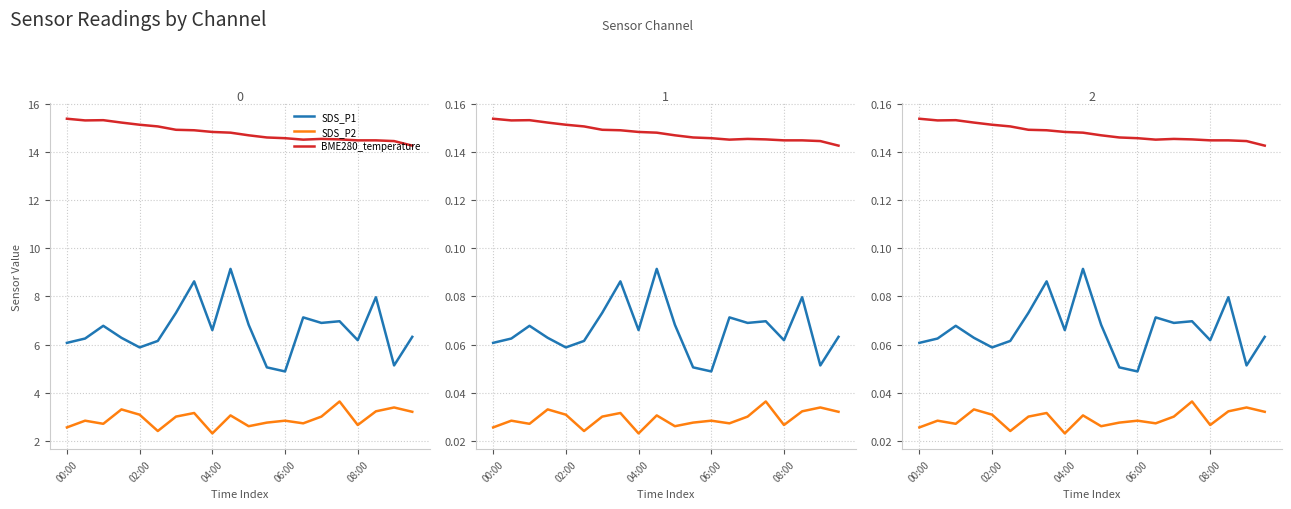

True or false: SDS_P2 has a value of 0.0 at 02:00.

True